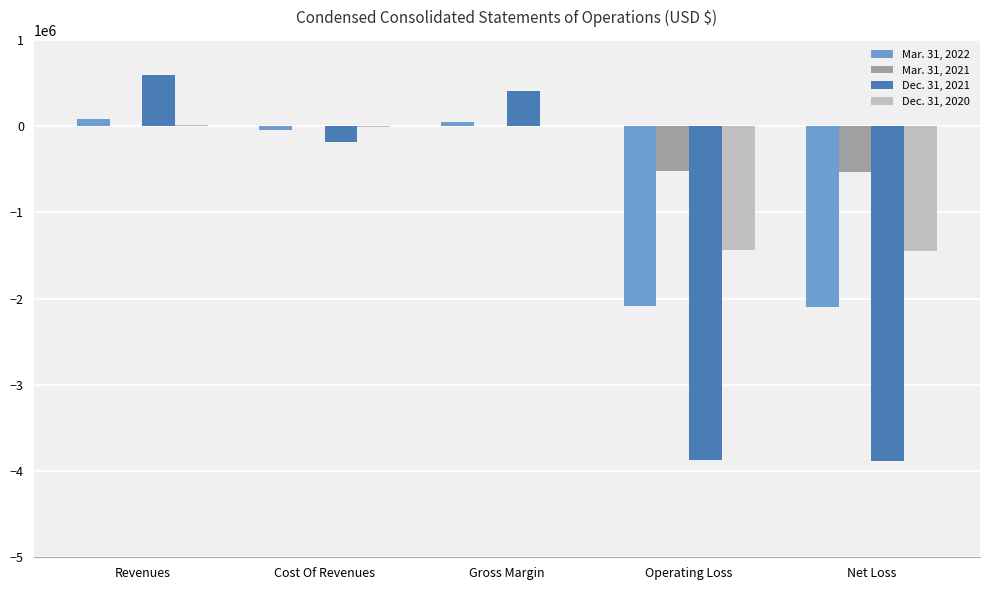

The value of Mar. 31, 2021 at Cost Of Revenues is -1249. True or false?

True